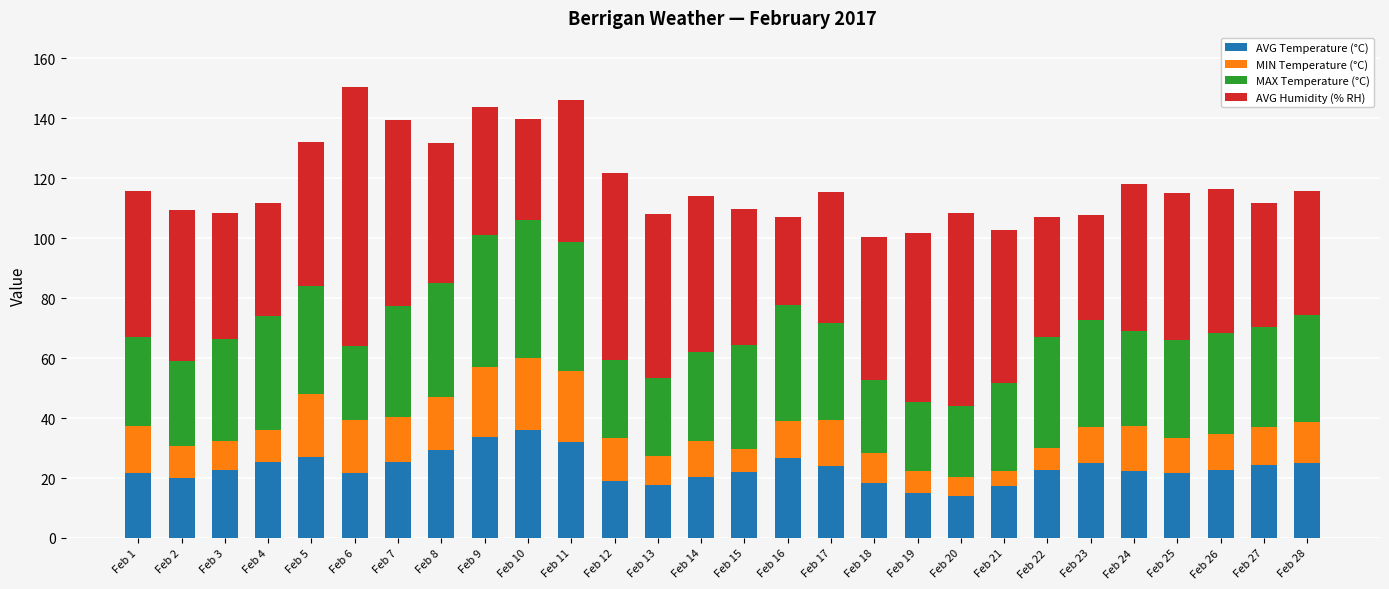

What is the sum of all AVG Temperature (°C) values?

653.7